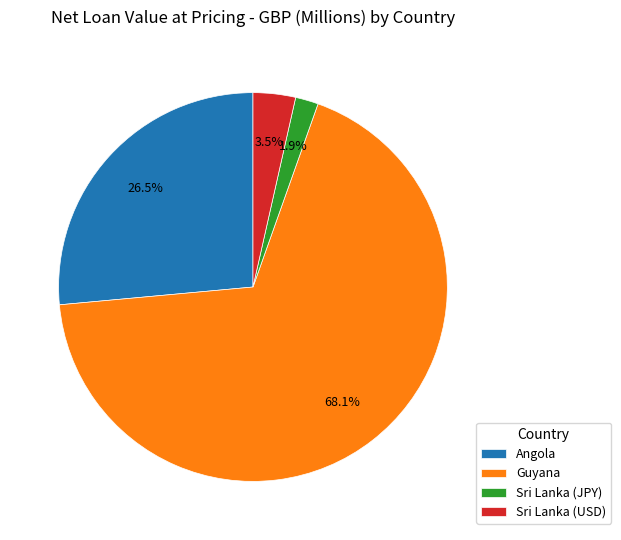

Which slice is the smallest?

Sri Lanka (JPY)